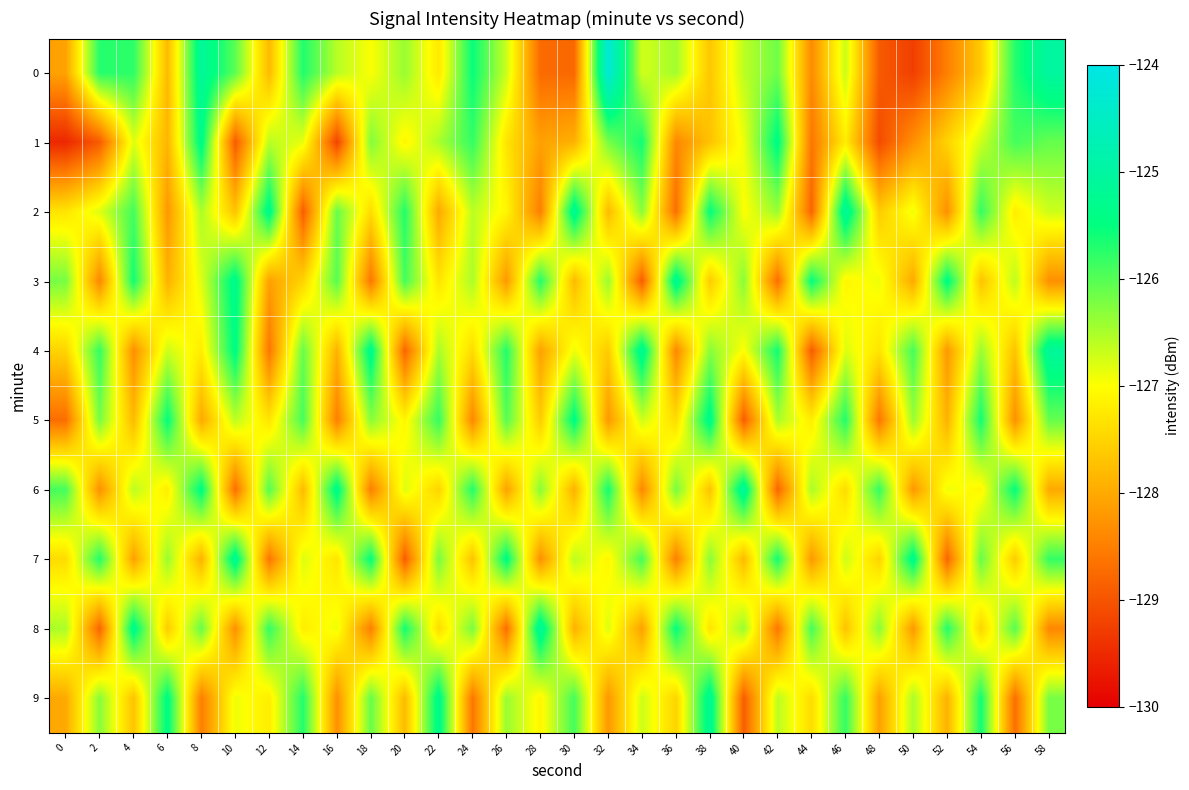

Between 54 and 58, which is larger?

58